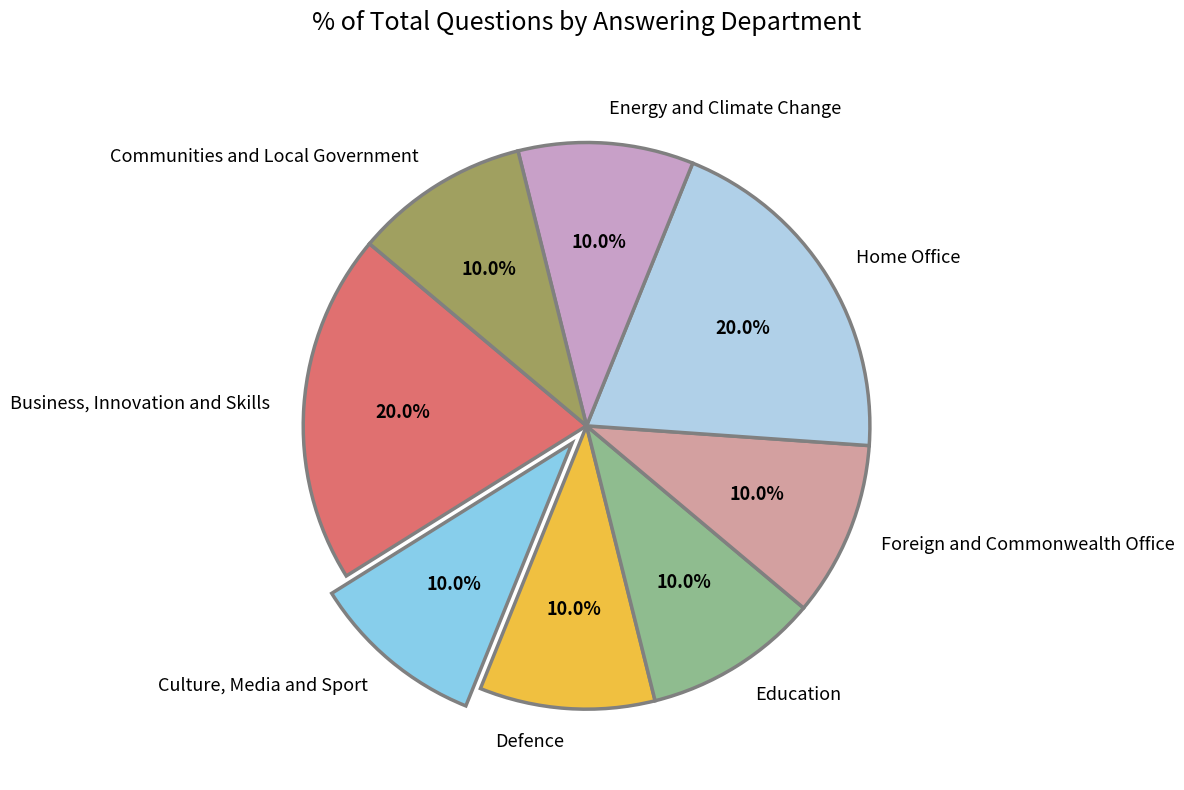

Count the number of slices in the pie.

8